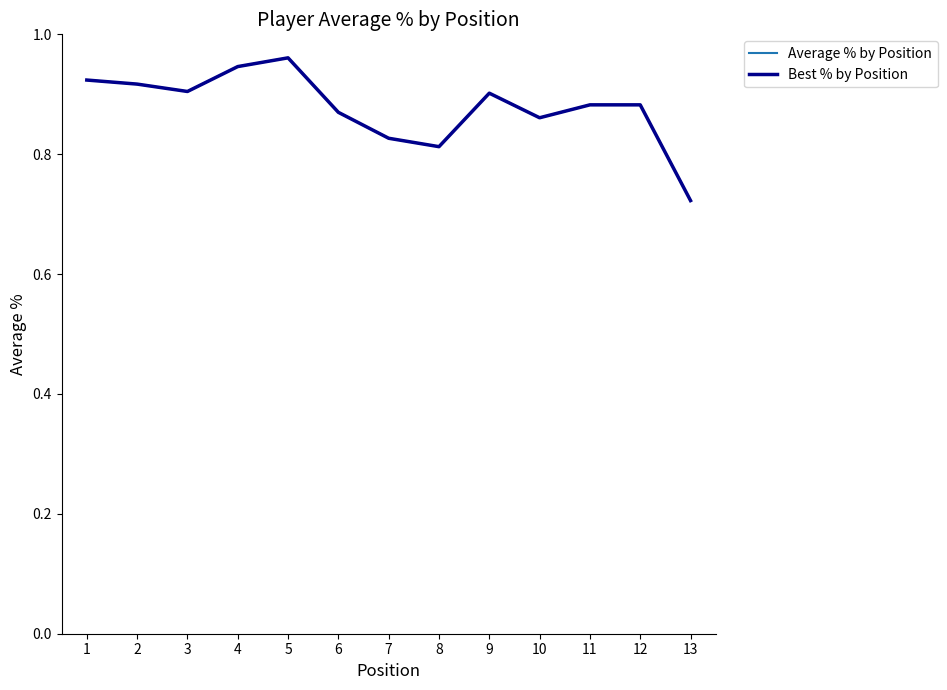

Does the chart have visible grid lines?

No